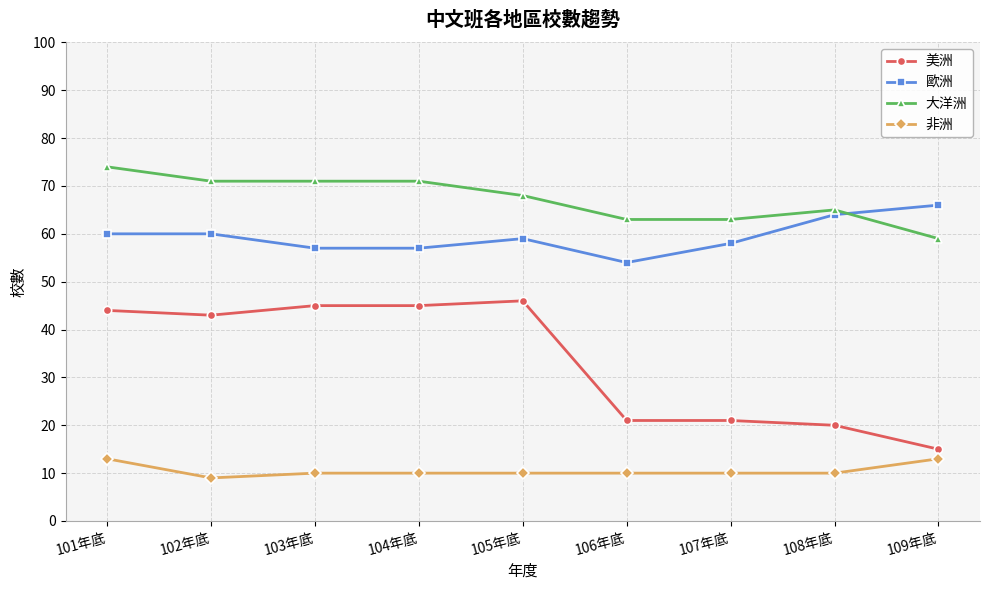

What is the maximum value shown in the chart?

74